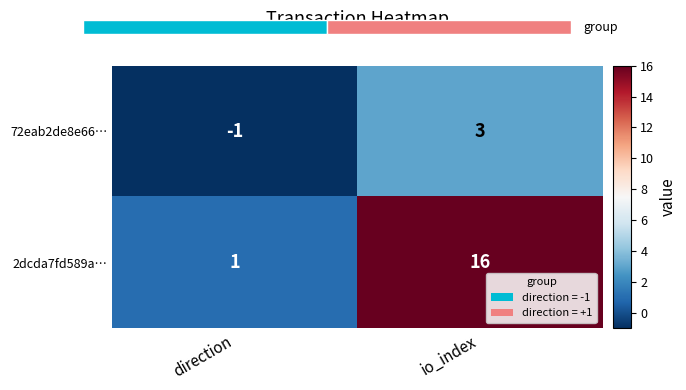

Is the value of 72eab2de8e66… at direction greater than the value of 2dcda7fd589a… at io_index?

No